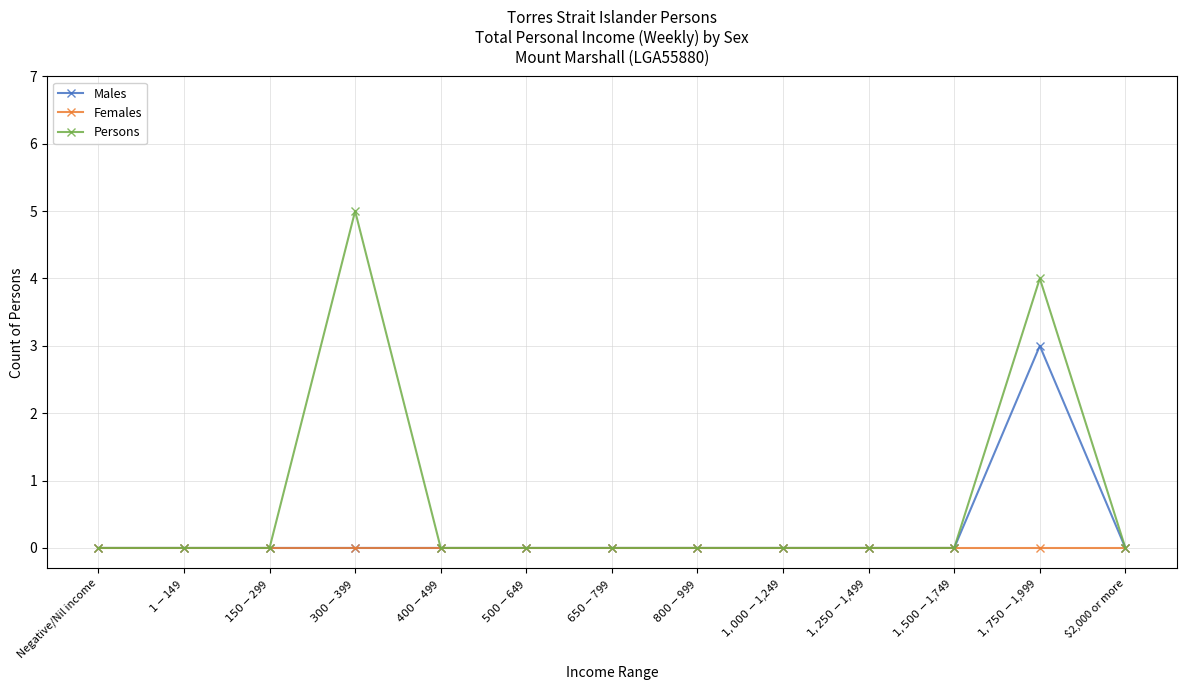

Which series has the largest total across all categories?

Persons